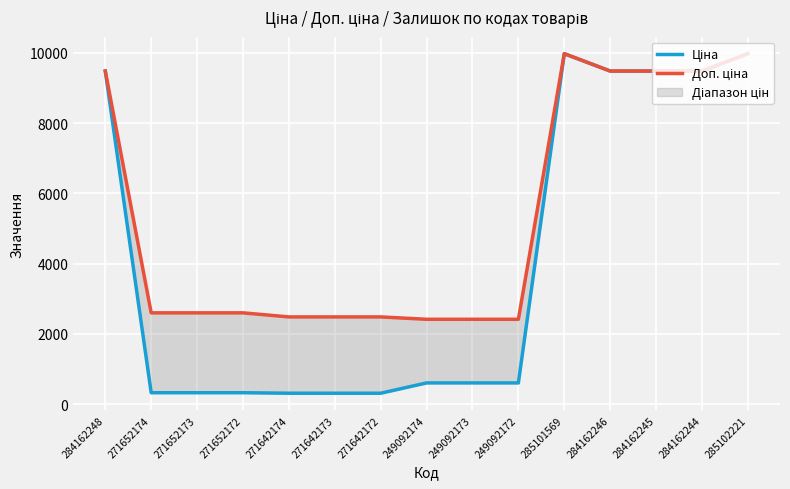

Which category has the lowest value across all series?

271642174